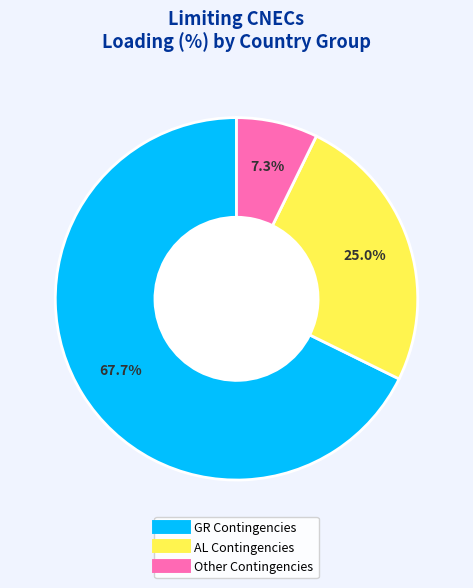

Does any single category account for the majority?

Yes